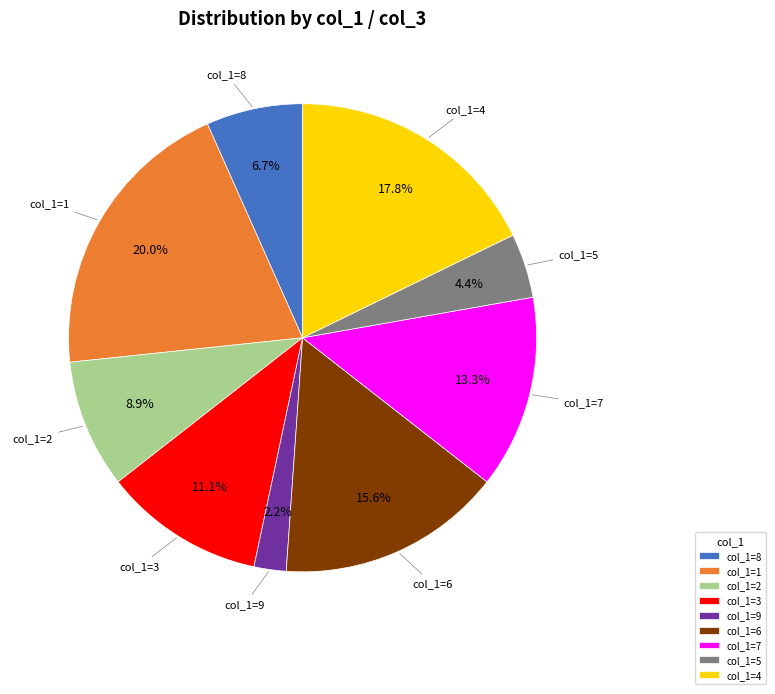

To the nearest percent, what is the difference between the largest and smallest slice percentages?

18%